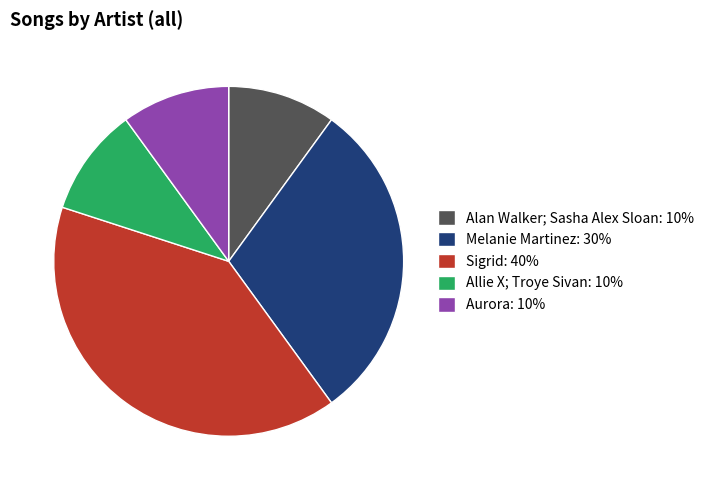

Is the sum of Aurora: 10% and Allie X; Troye Sivan: 10% greater than half?

No